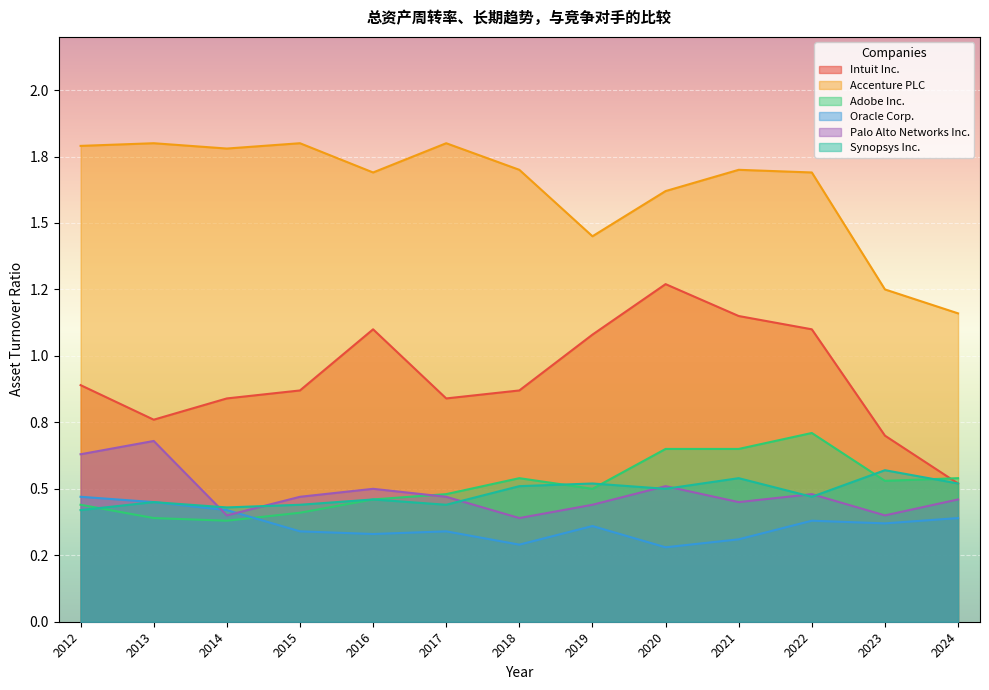

What is the difference between the highest and lowest values at 2013?

1.4